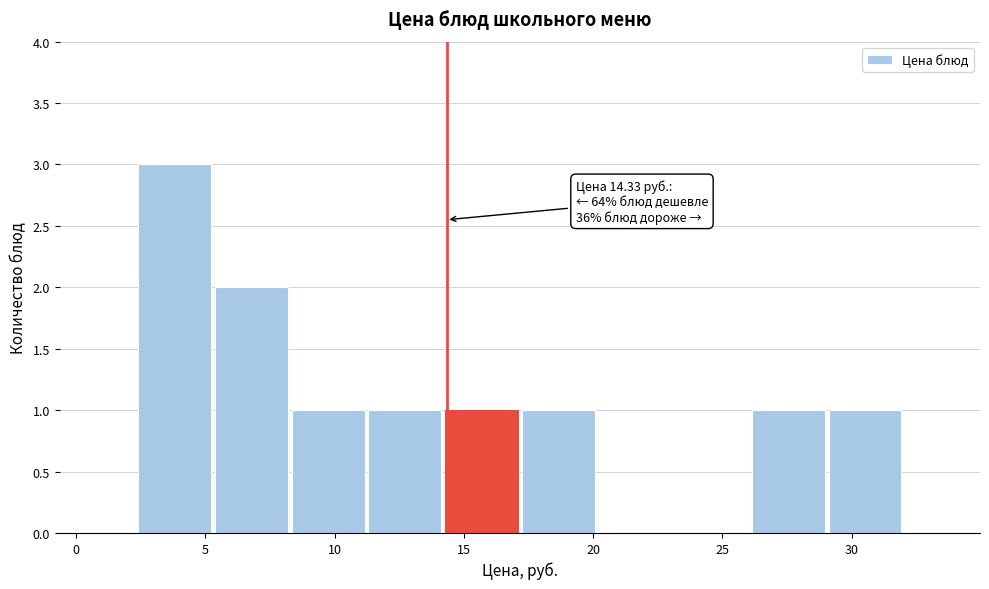

Which range on the x-axis has the tallest bar?

2.5 to 5.5